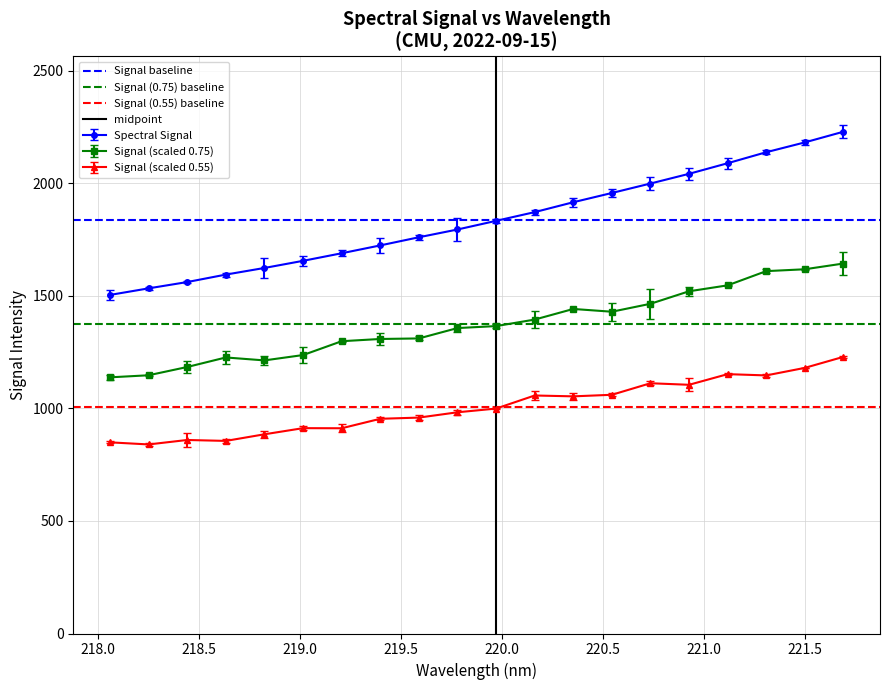

True or false: Signal (scaled 0.55) and Signal (scaled 0.75) intersect in this chart.

False